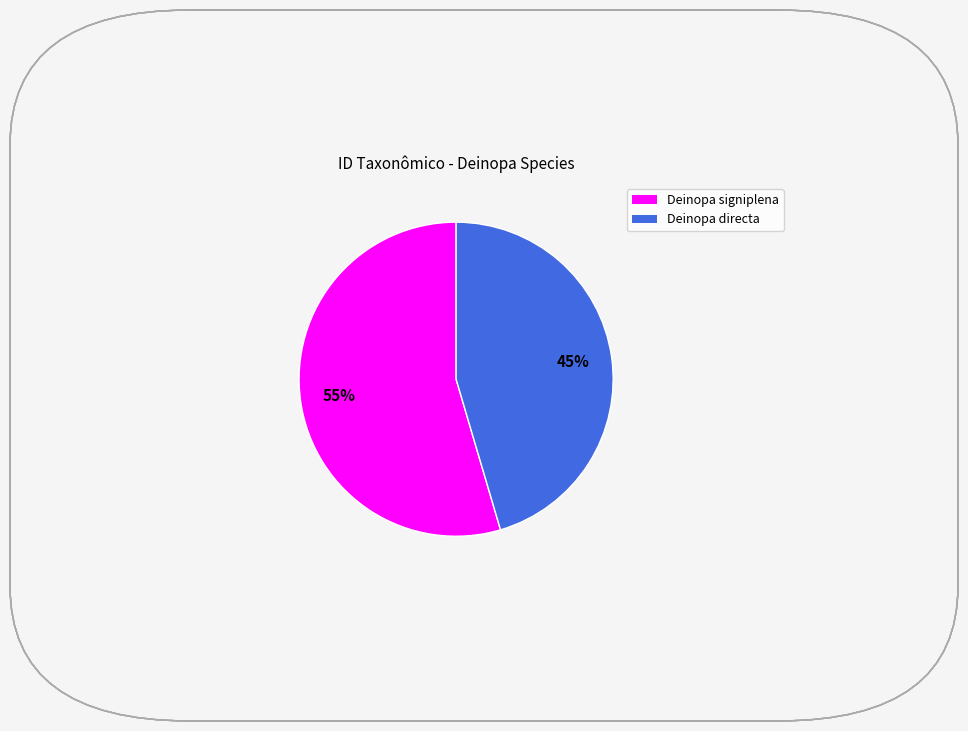

To the nearest percent, what portion does Deinopa directa represent?

45%